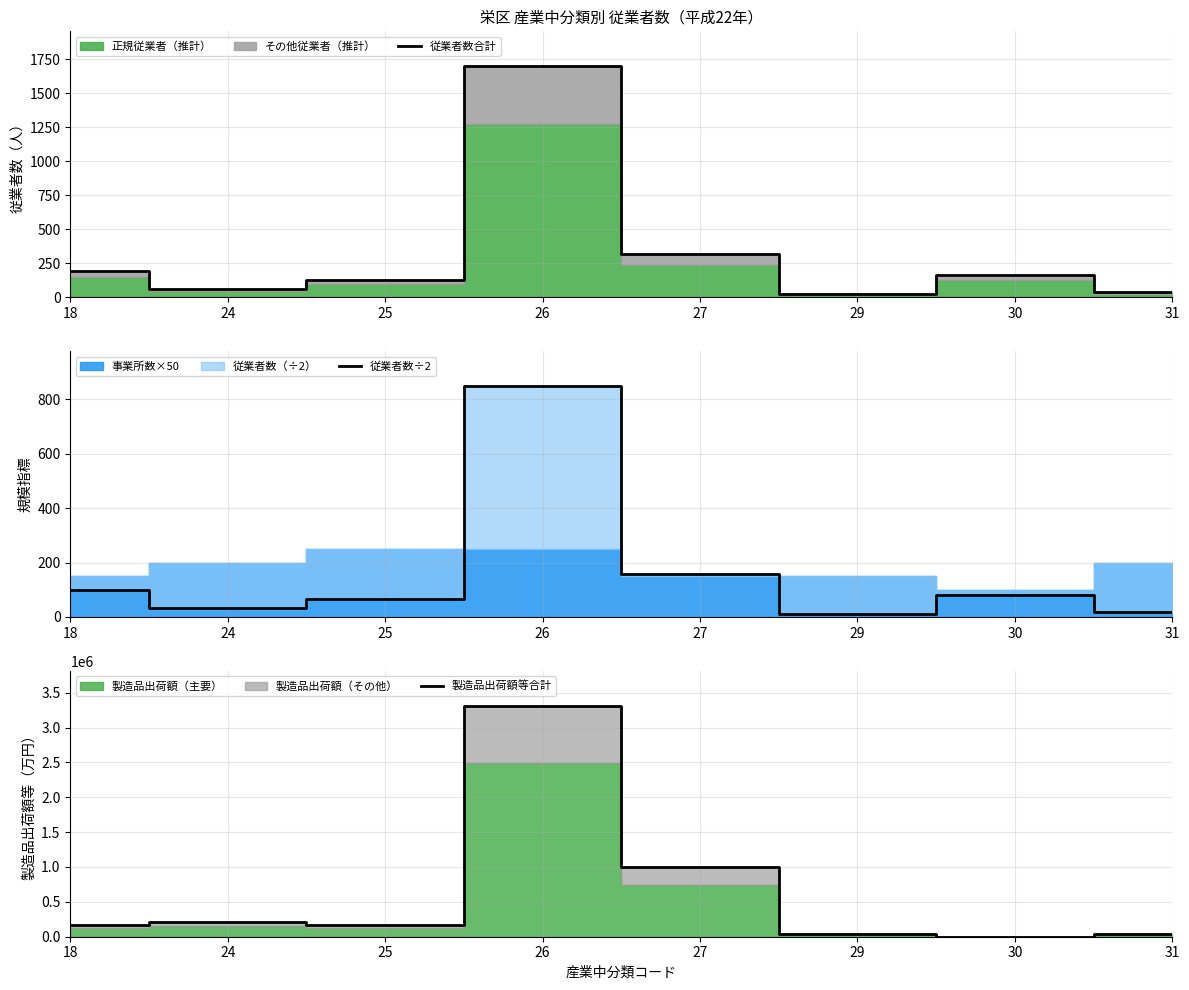

True or false: 製造品出荷額等合計 has more than 2 interior local peaks.

False